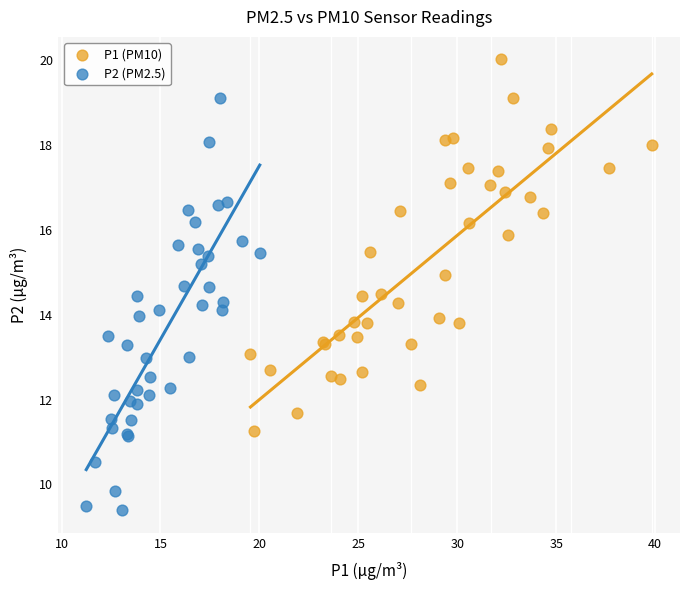

Which series has the largest Y range (max minus min)?

P2 (PM2.5)